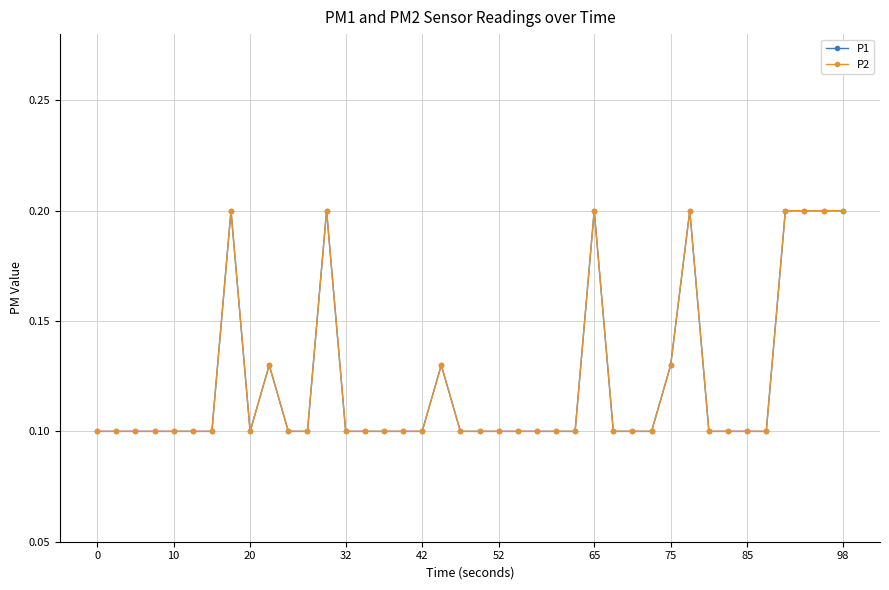

List the series in order of their peak value, lowest first.

P1, P2